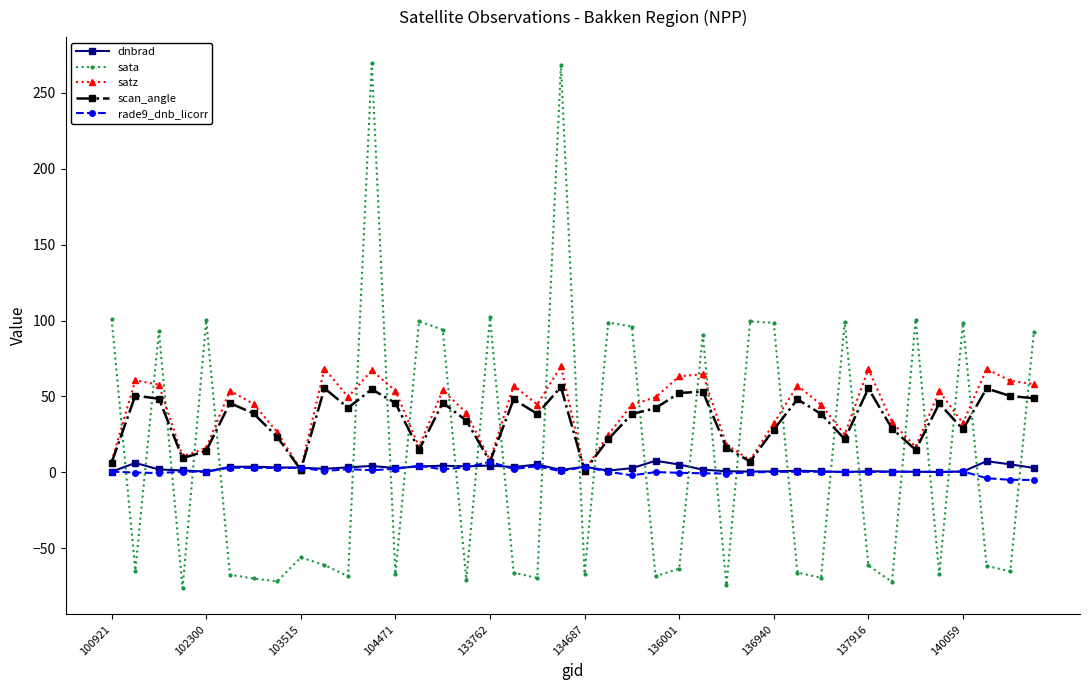

How many times do sata and dnbrad cross each other?

26